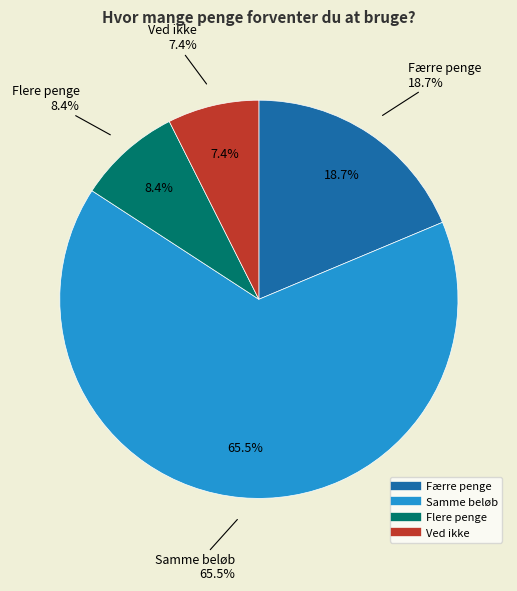

Count the number of slices in the pie.

4